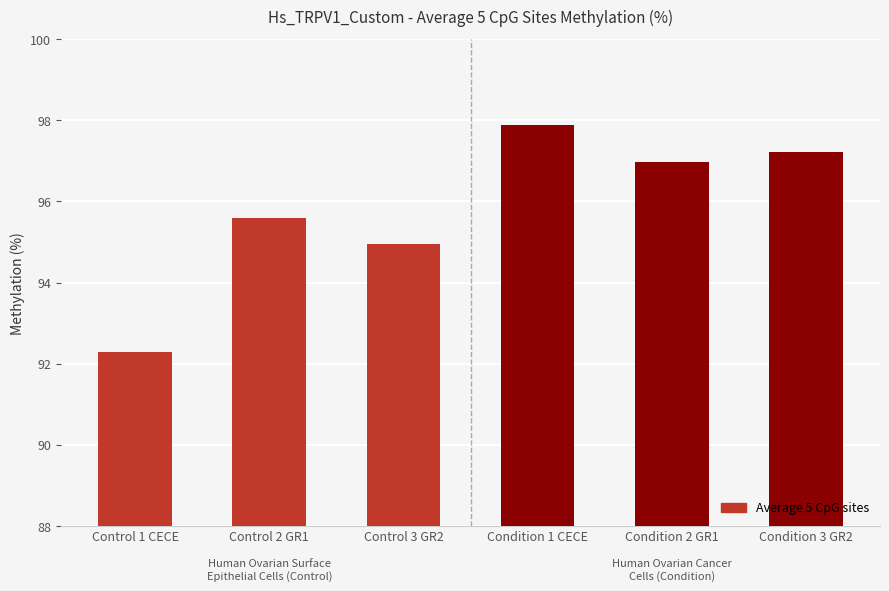

Where is the data nearest to the value 95?

Control 3 GR2